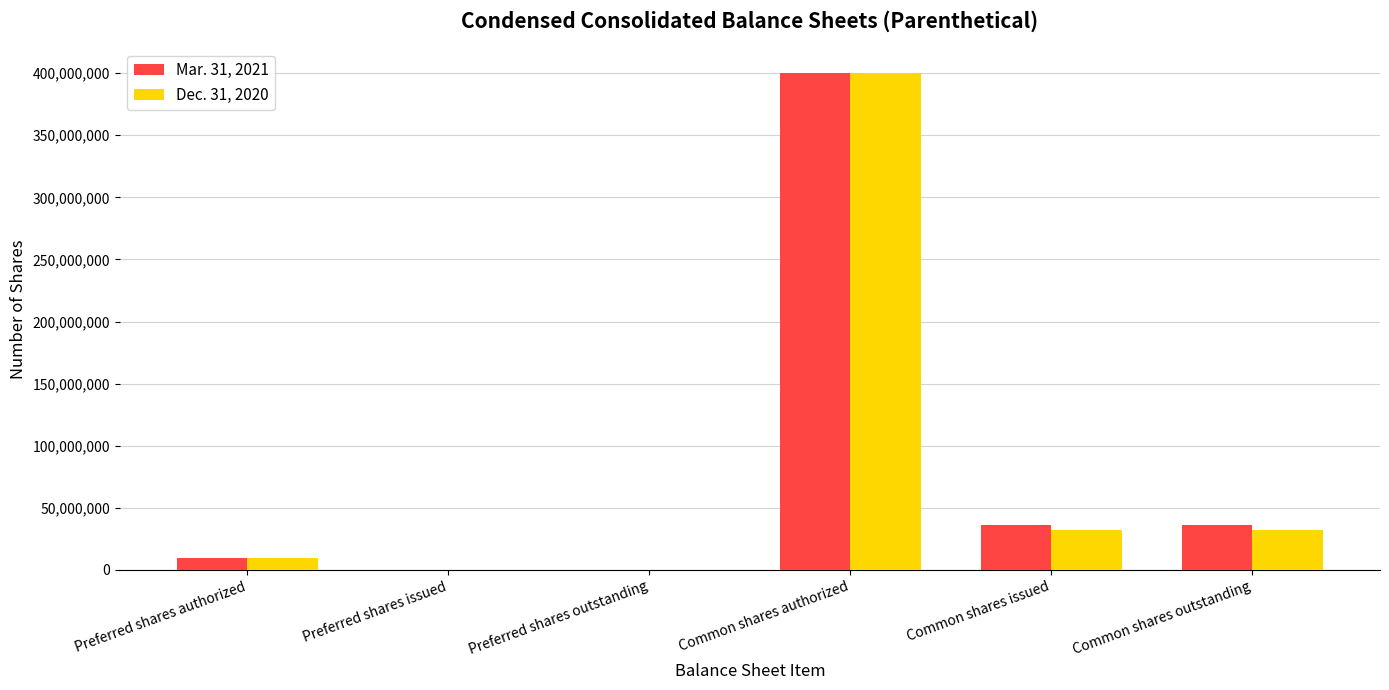

Reading left to right, what are all the values shown in this chart?

Mar. 31, 2021: 10000000	0	0	400000000	36131275	36131275
Dec. 31, 2020: 10000000	0	0	400000000	32037686	32037686